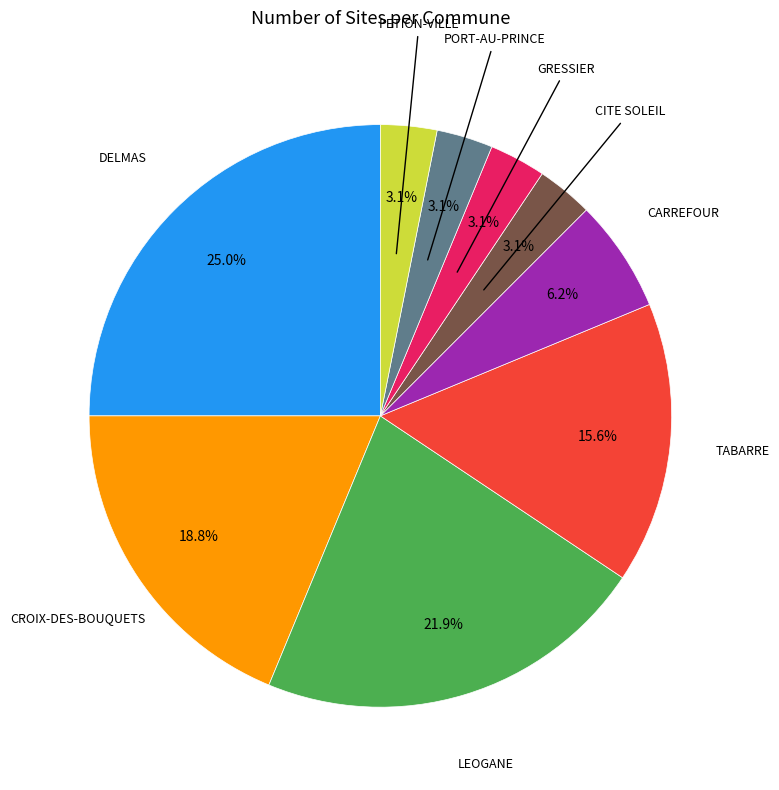

Does CITE SOLEIL account for over 50% of the chart?

No